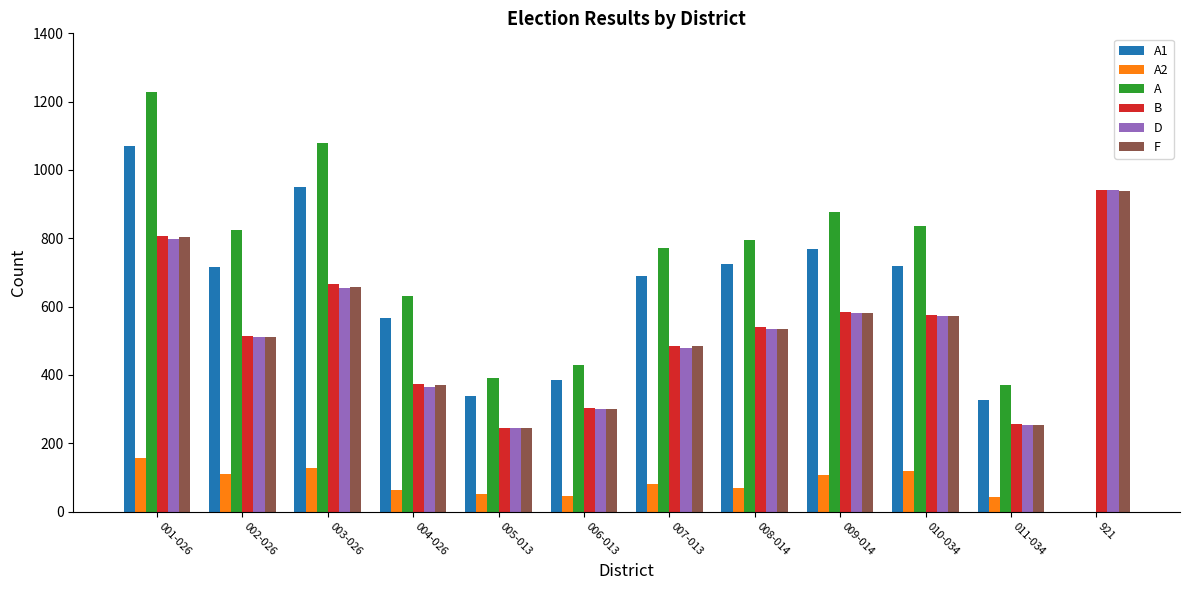

What is the maximum value for F?

939